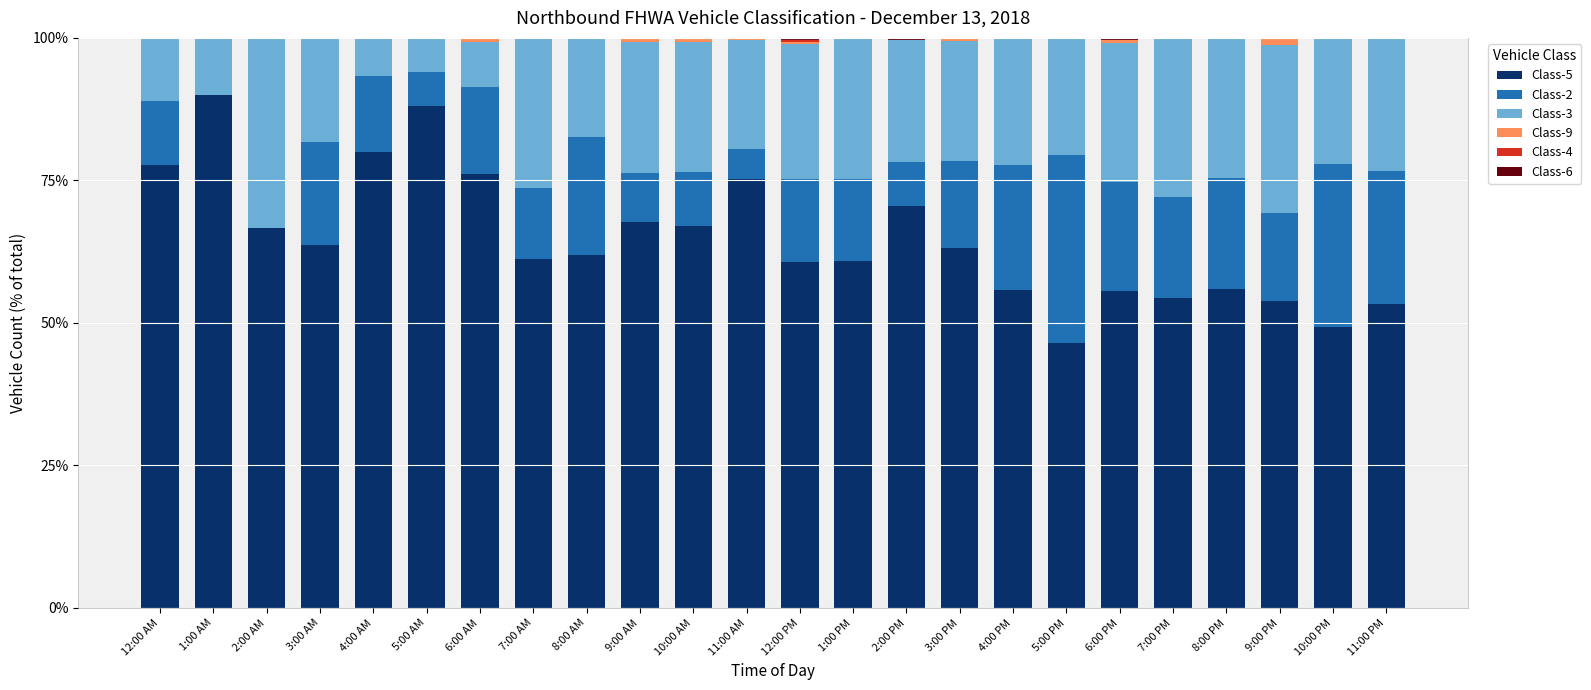

What is the sum of all Class-5 values?

1555.3